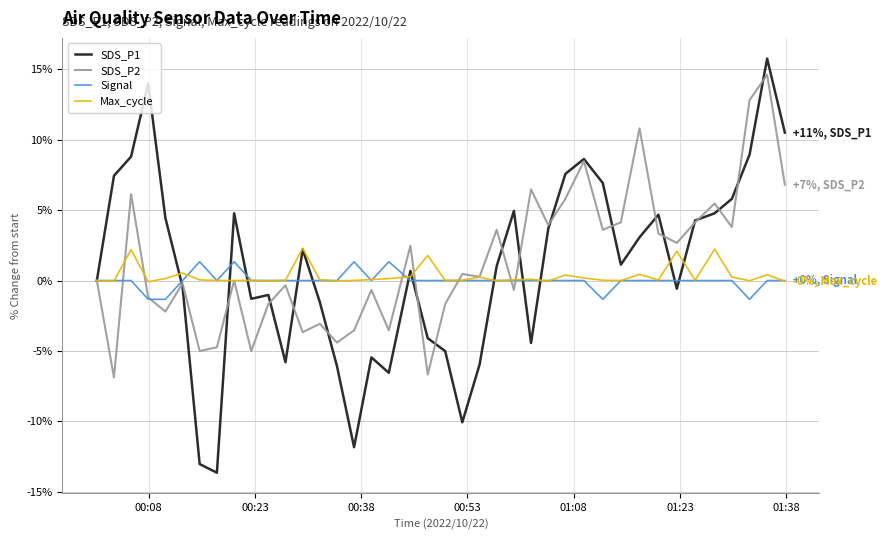

Which series has the largest range (max minus min)?

SDS_P1